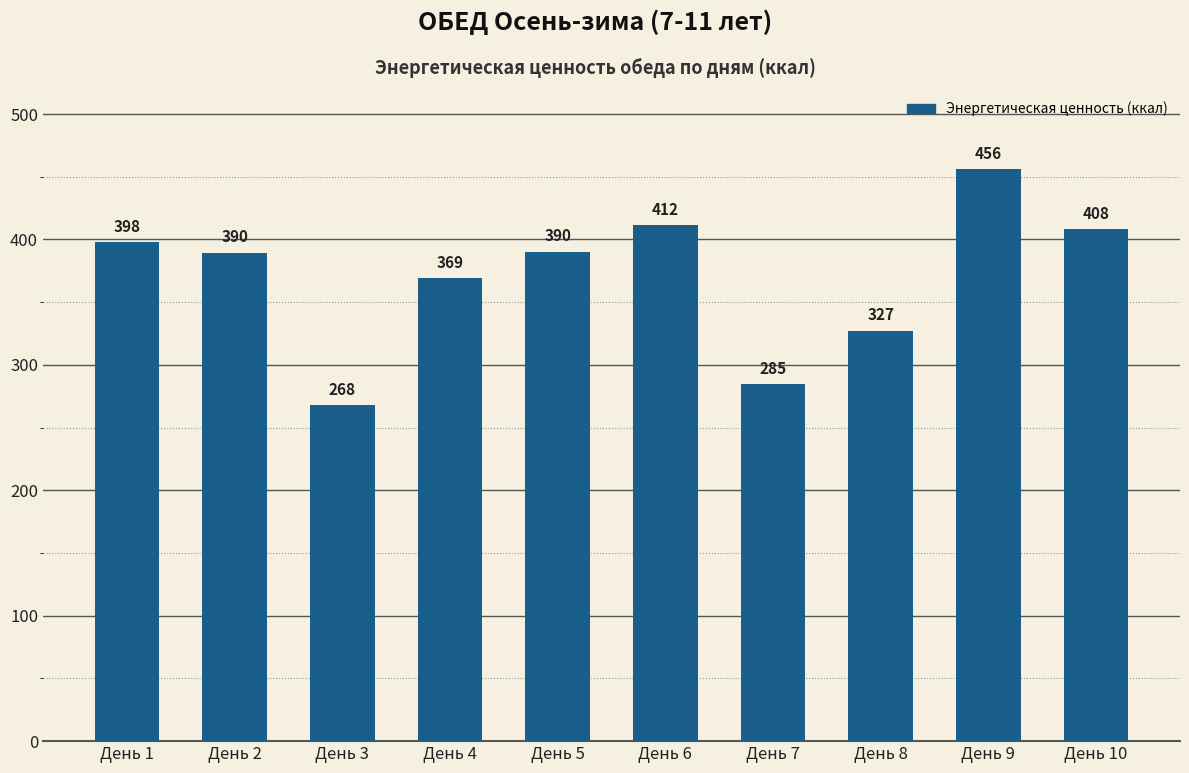

Count the number of categories in the chart.

10